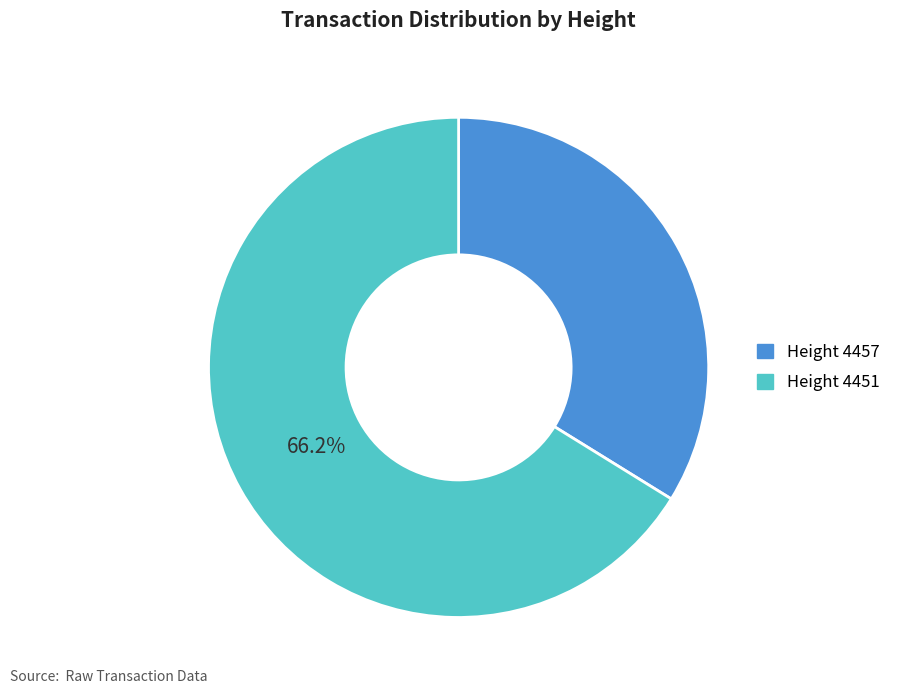

To the nearest percent, what is the difference between the largest and smallest slice percentages?

32%